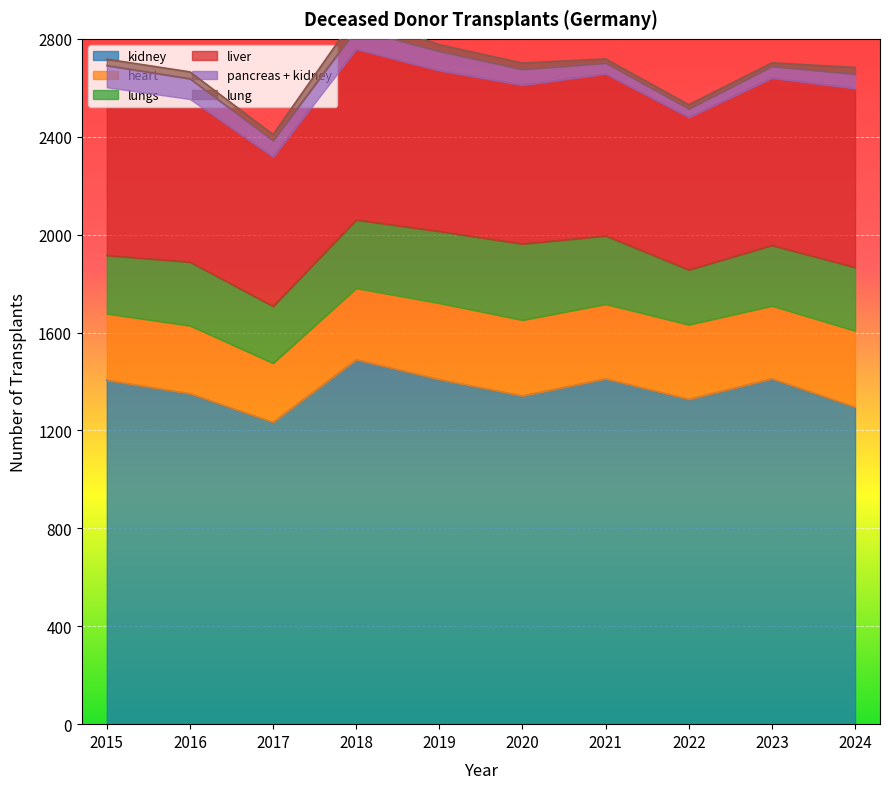

Which has a higher value, 2016 or 2022?

2016